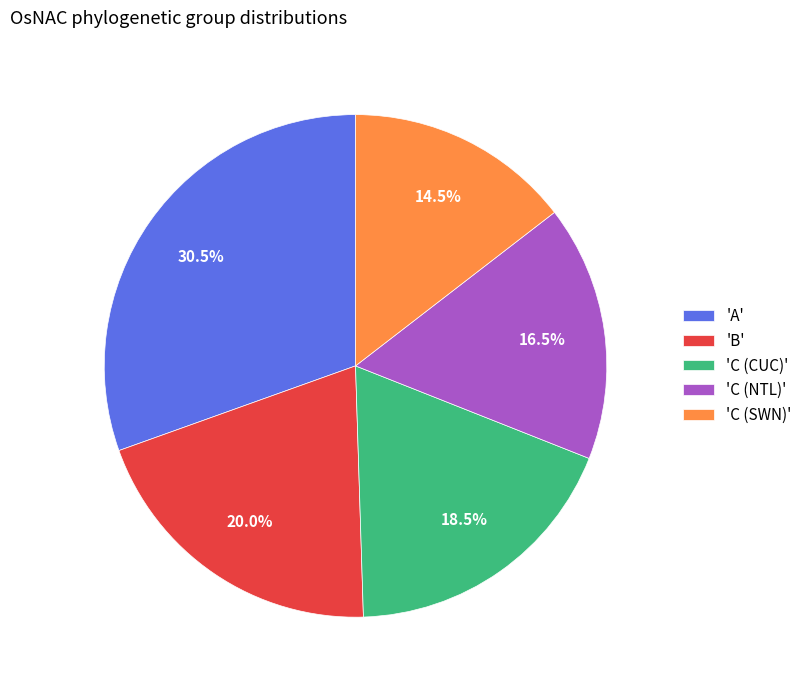

Between 'A' and 'C (SWN)', which is larger?

'A'